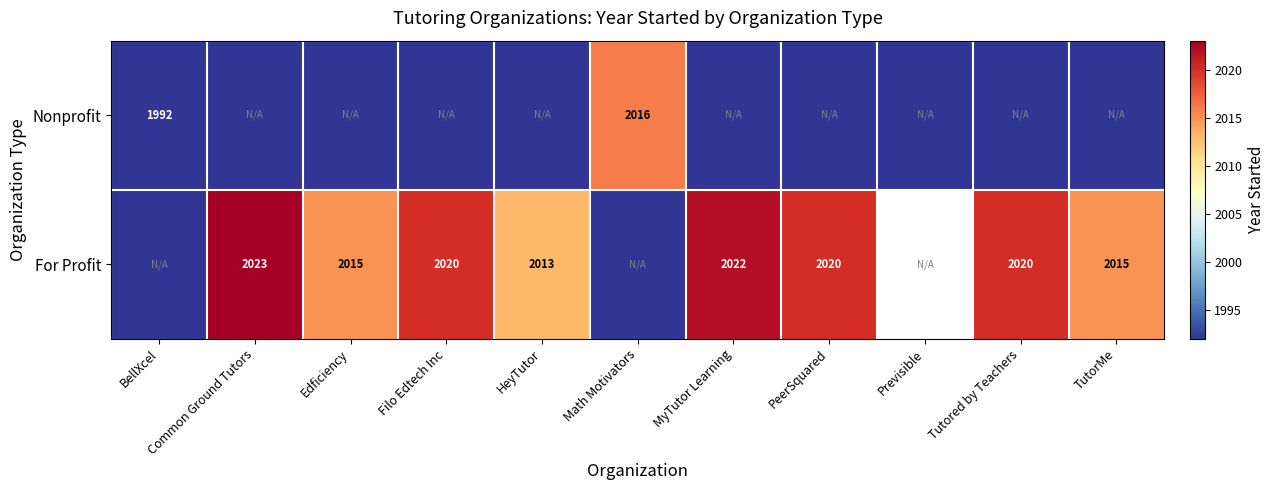

What is the total value across all series at Math Motivators?

2016.0